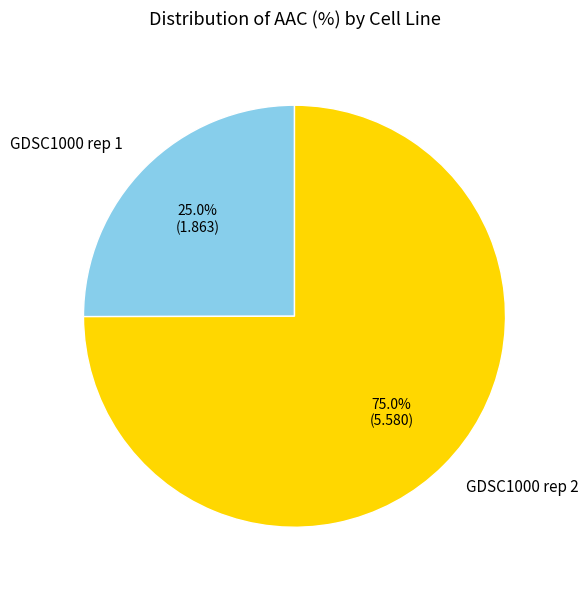

What percentage is the GDSC1000 rep 2 slice, to the nearest percent?

75%